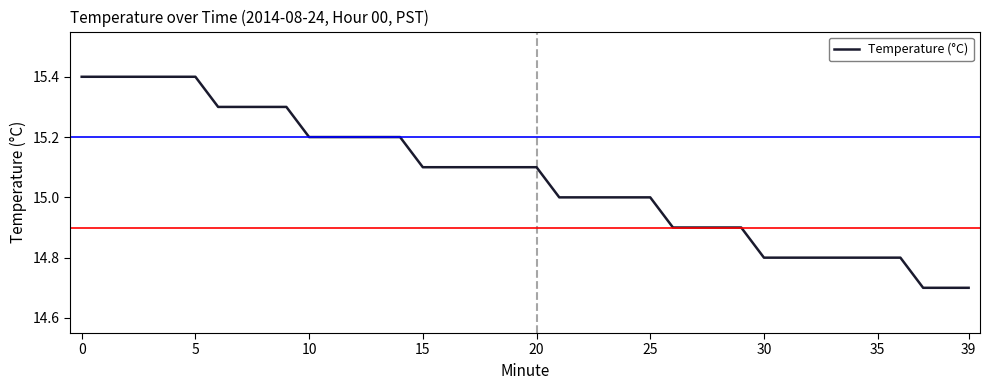

What is the smallest value displayed?

14.7